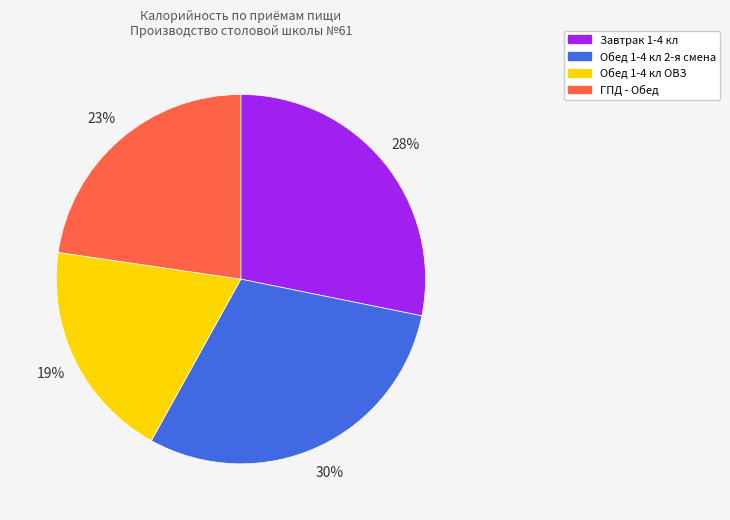

To the nearest percent, what percentage of the pie is ГПД - Обед?

23%